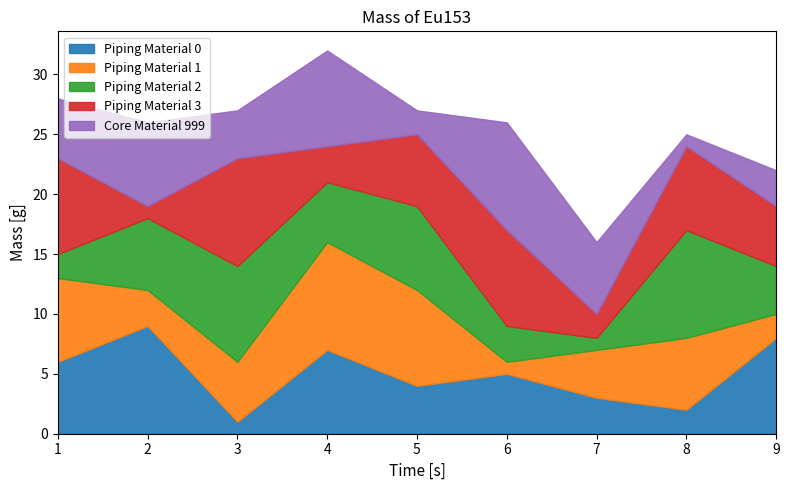

List the series in order of their peak value, lowest first.

Piping Material 0, Piping Material 1, Piping Material 2, Piping Material 3, Core Material 999